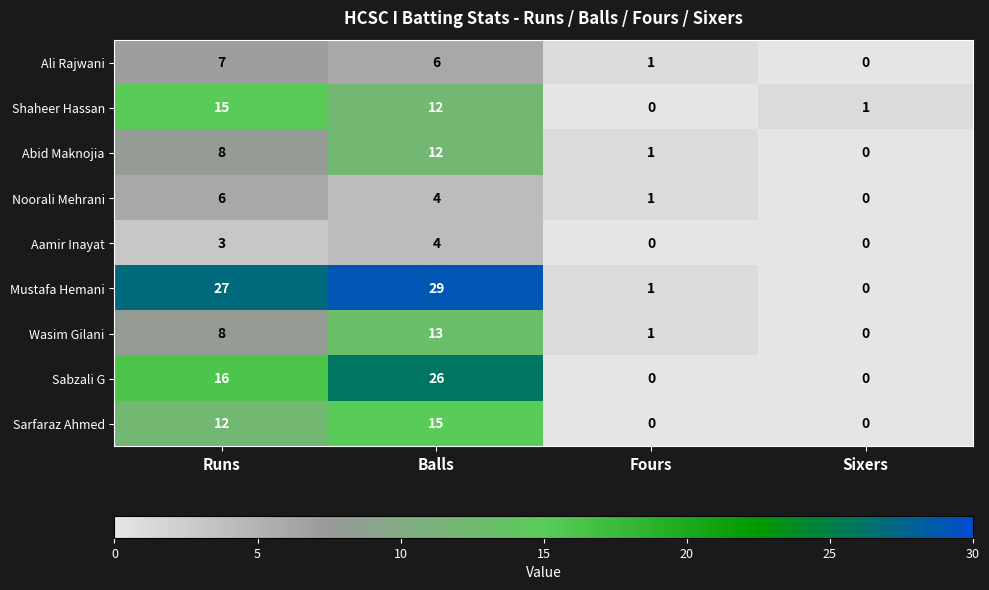

What is the sum of all Abid Maknojia values?

21